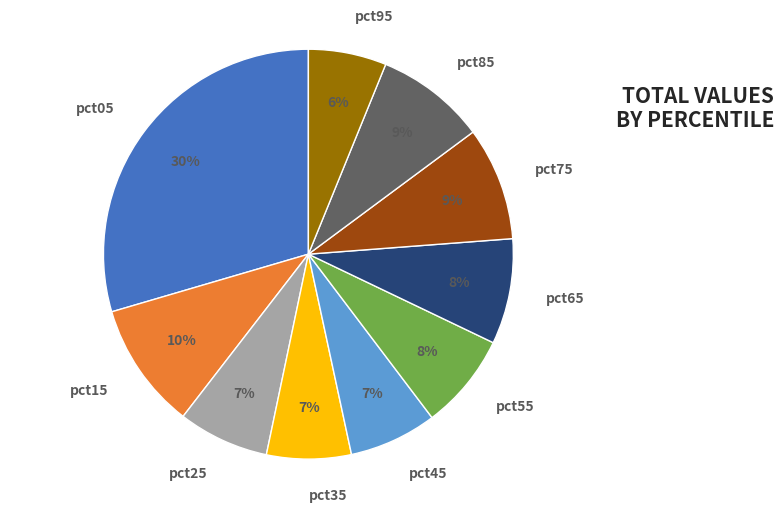

What is the smallest slice in the pie chart?

pct95